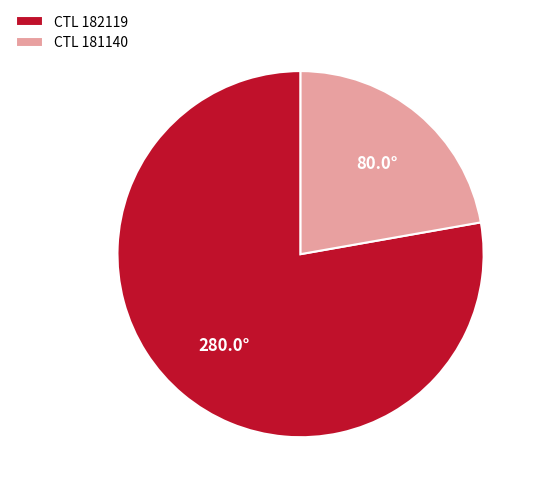

What is the largest slice in the pie chart?

CTL 182119